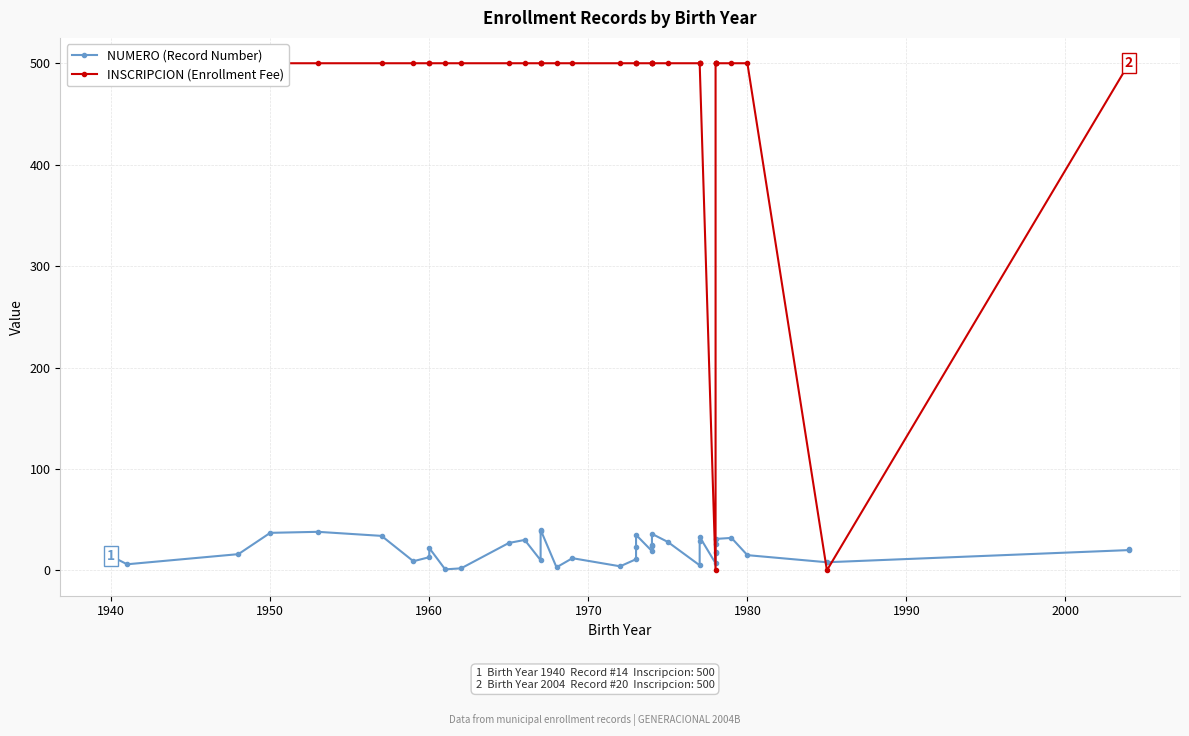

How many interior local valleys does the INSCRIPCION (Enrollment Fee) series have?

2